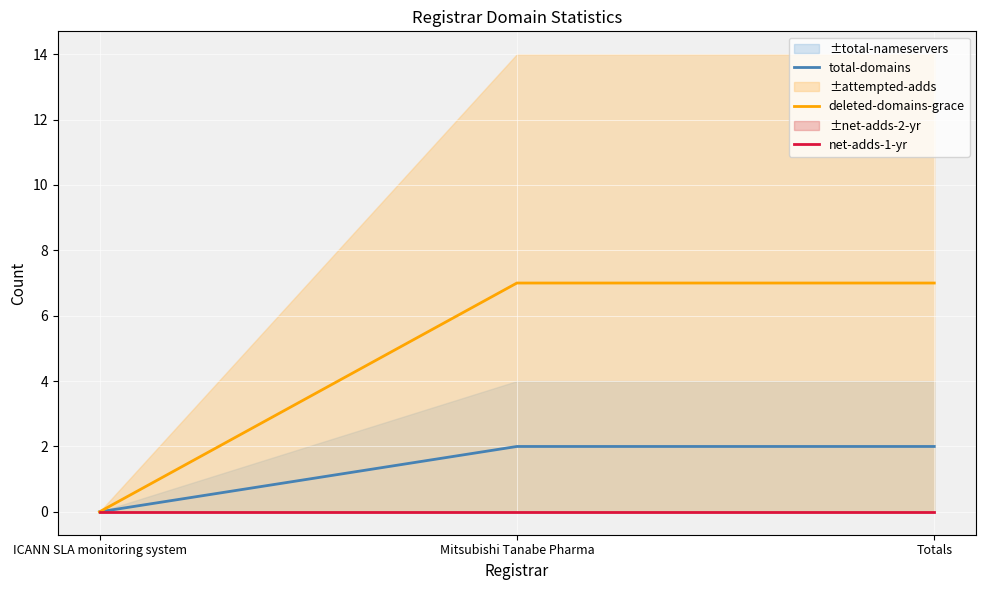

Is it true that total-domains equals 3 at Totals?

False